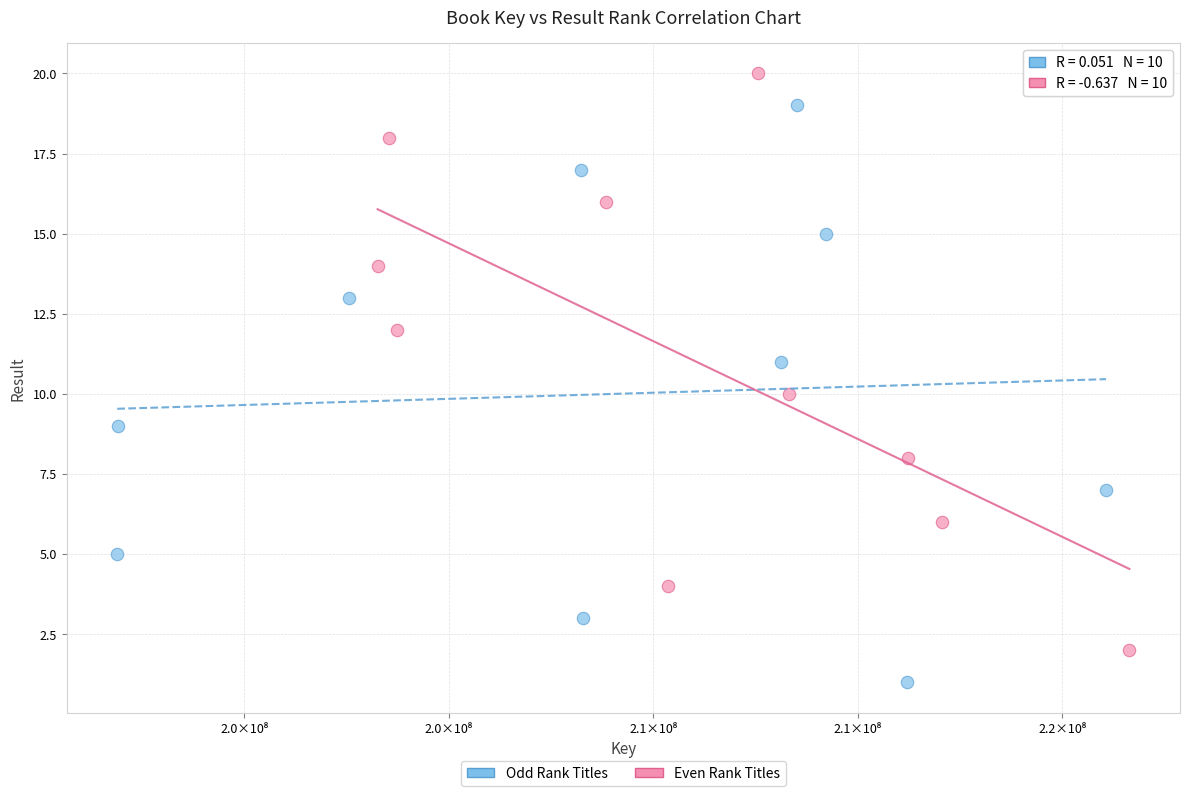

Which series reaches the minimum Y coordinate?

Odd Rank Titles